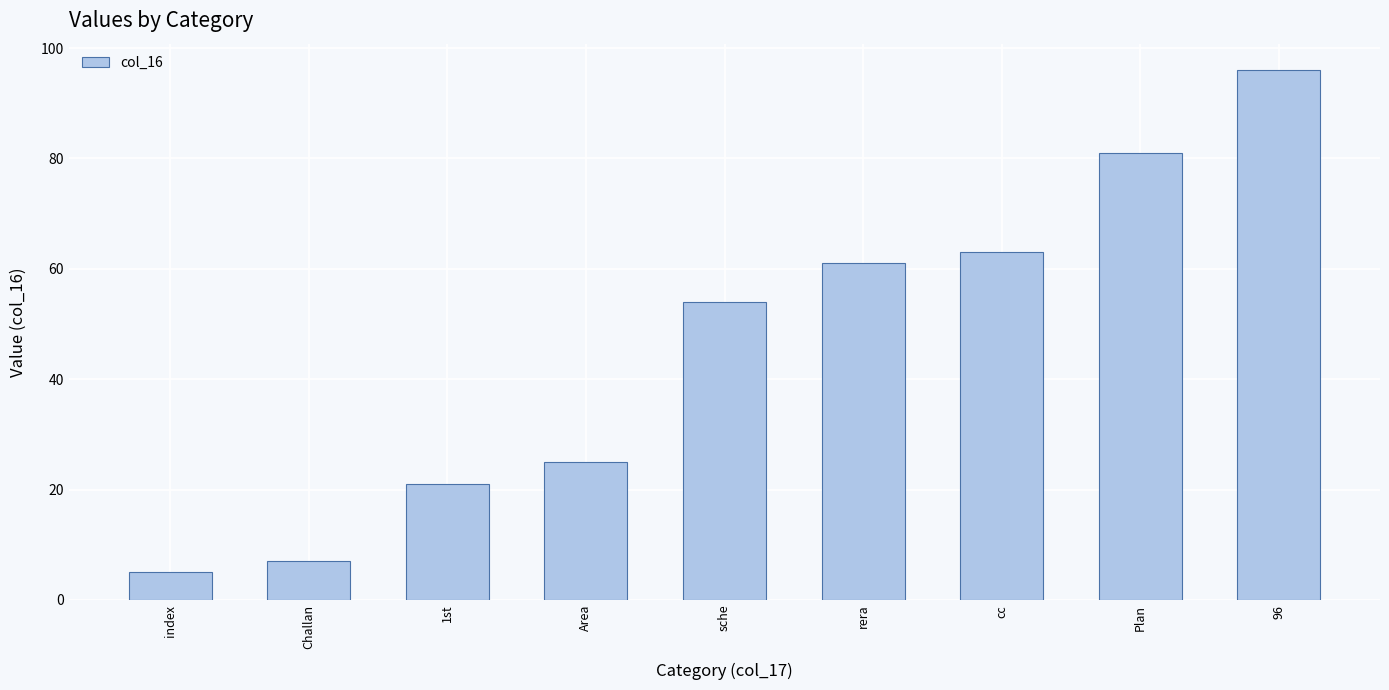

Reading left to right, transcribe all the data shown in this chart.

5	7	21	25	54	61	63	81	96